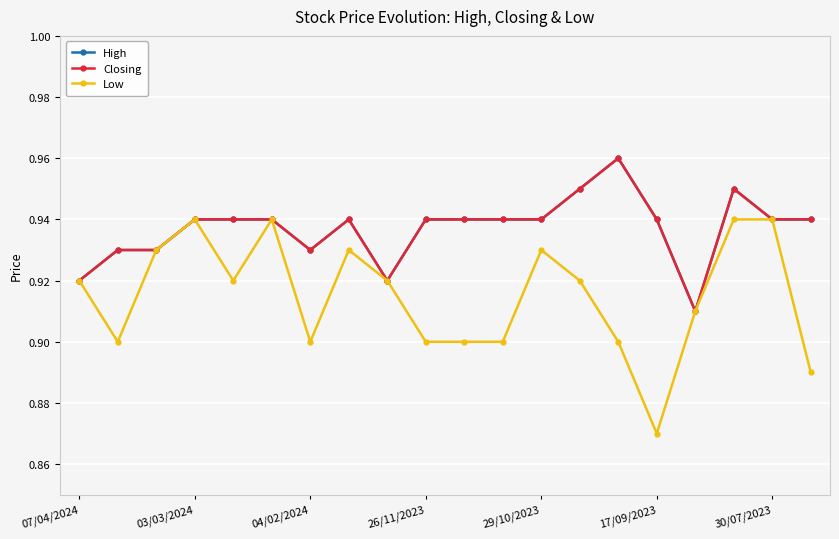

Does the chart have visible grid lines?

Yes